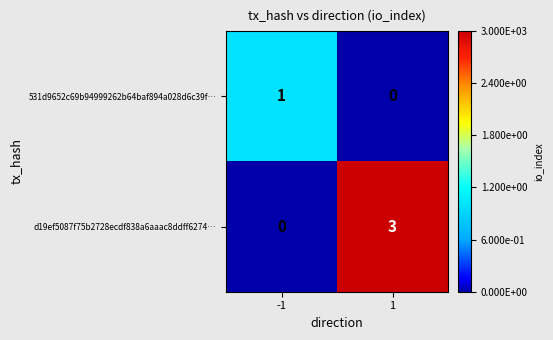

What is the total value across all series at 1?

3